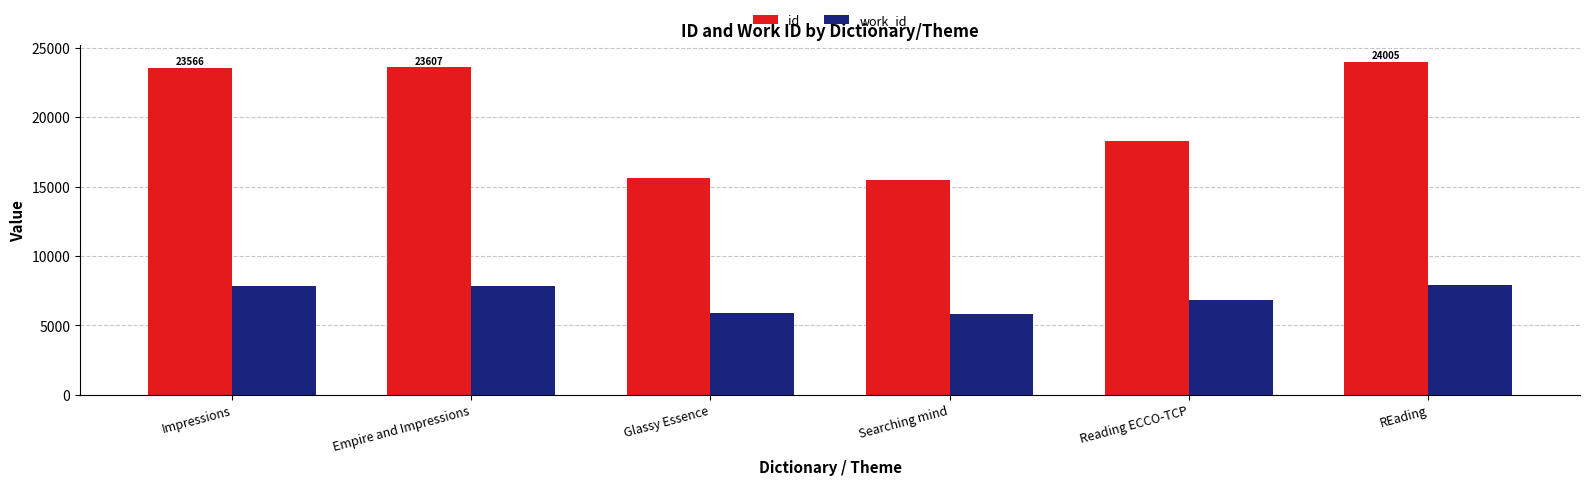

At which label is id closest to 19723?

Reading ECCO-TCP